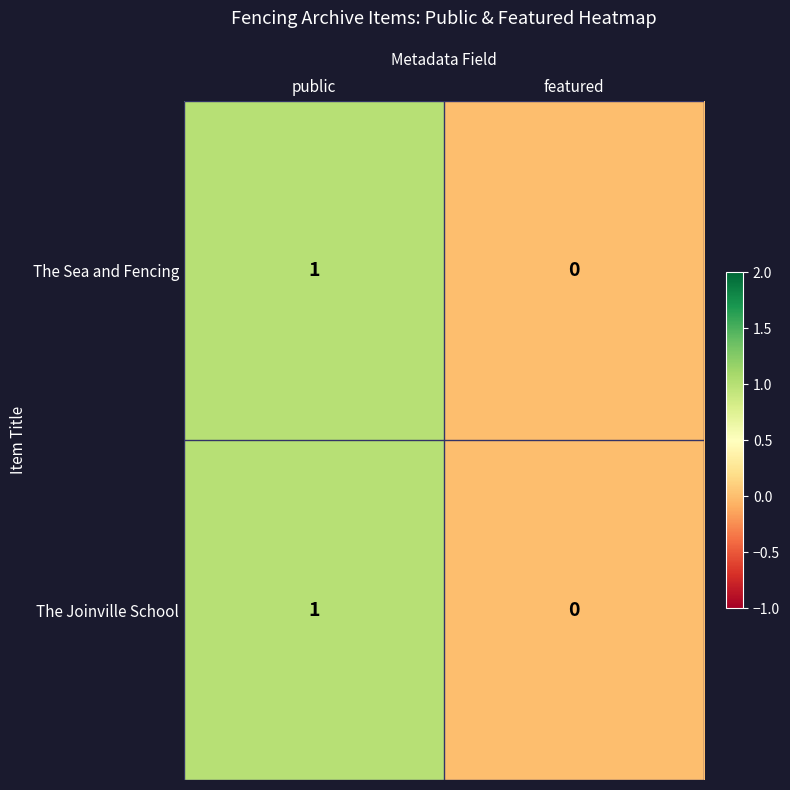

What is the highest value of the The Sea and Fencing series?

1